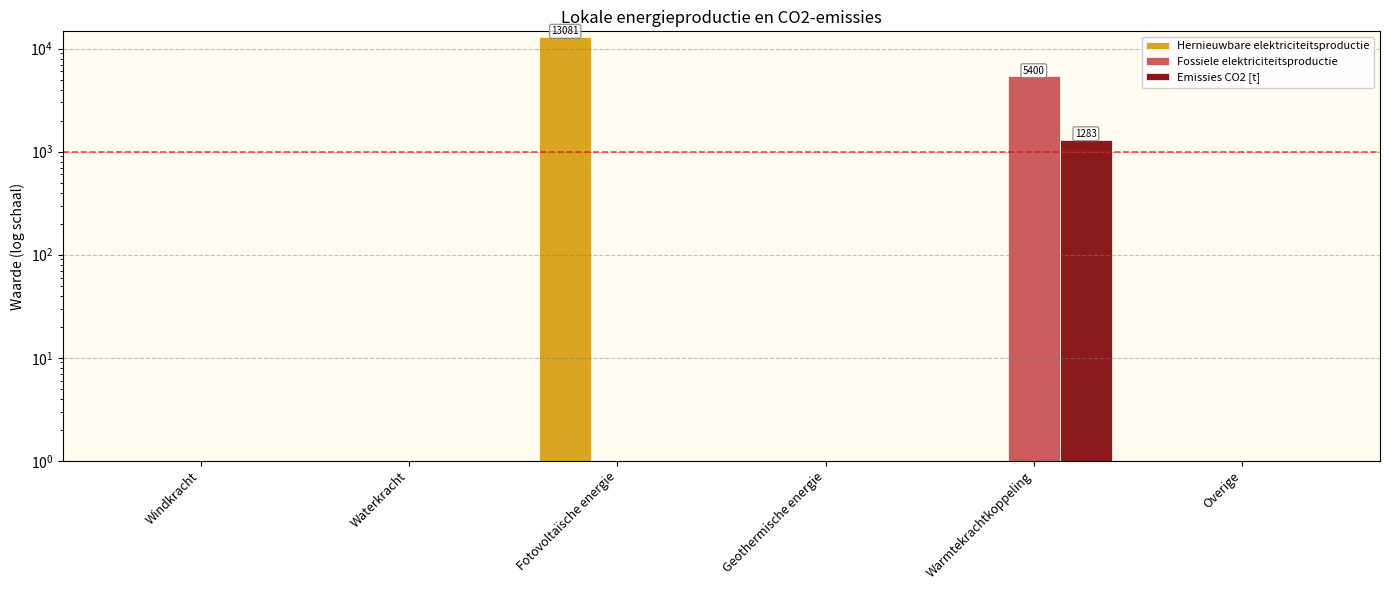

The Emissies CO2 [t] series shows 0.0 at Fotovoltaïsche energie. True or false?

True